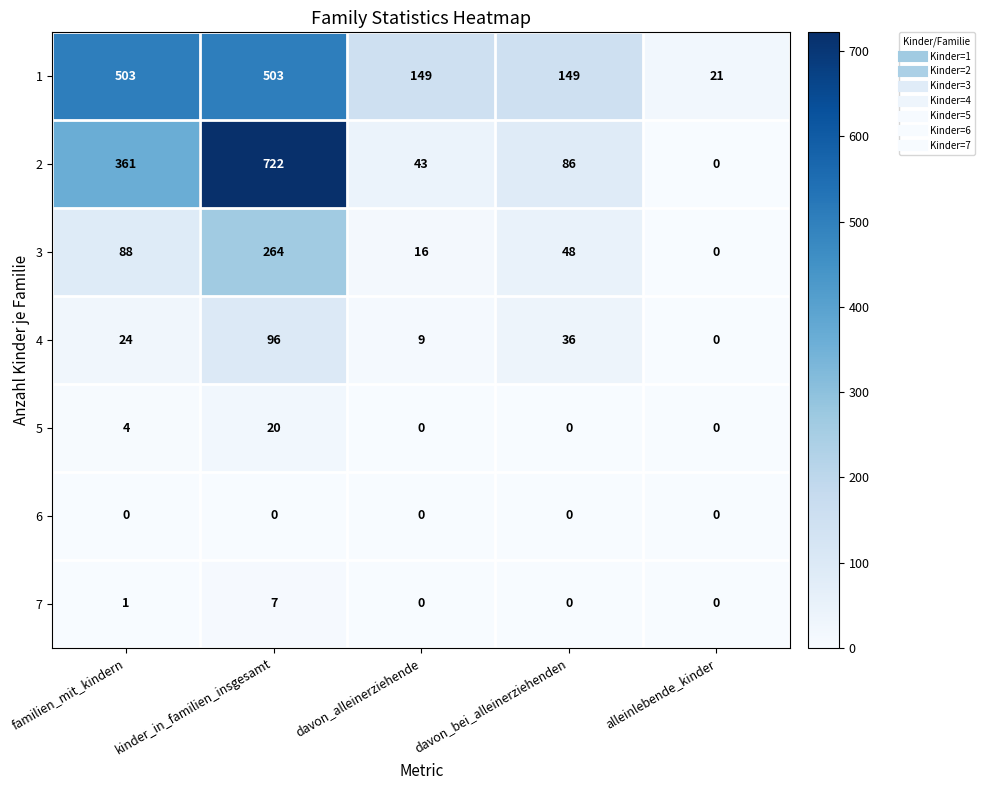

True or false: 3 has a value of 159 at kinder_in_familien_insgesamt.

False